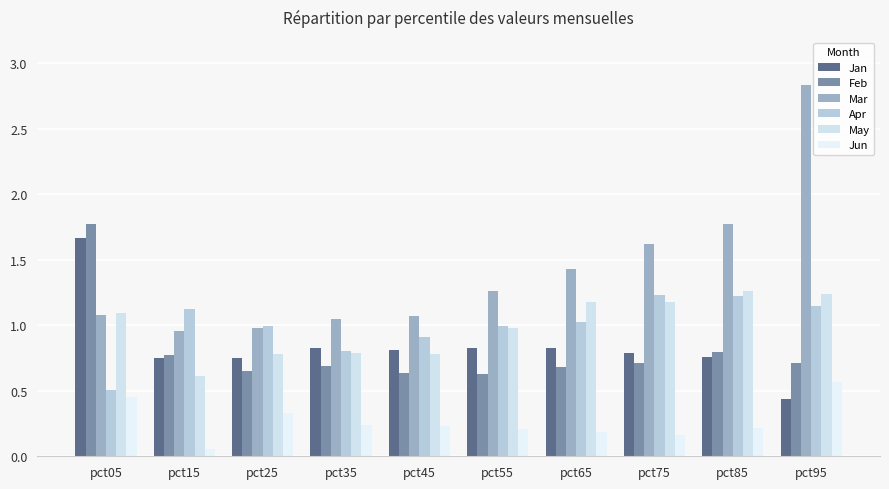

What is the value of the Feb bar at the 3rd from the left?

0.7